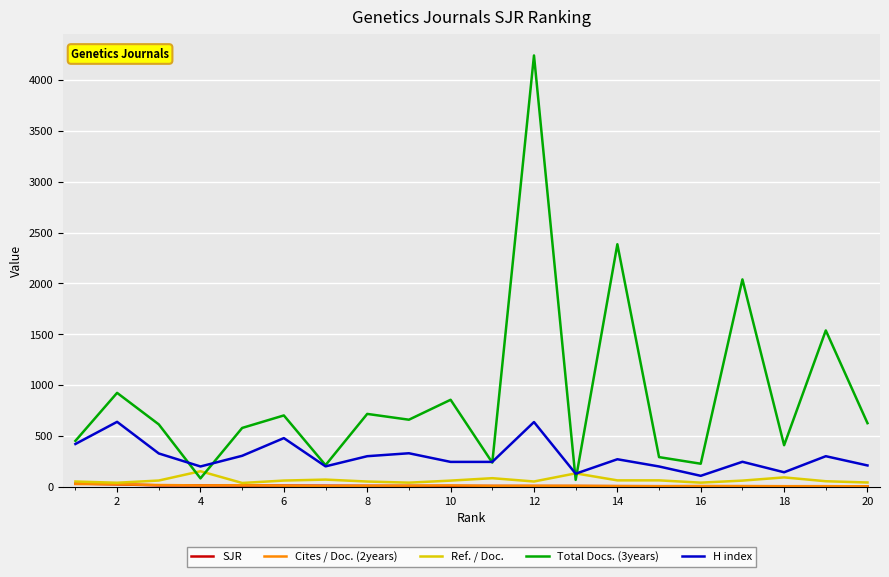

Which series has the largest total across all categories?

Total Docs. (3years)